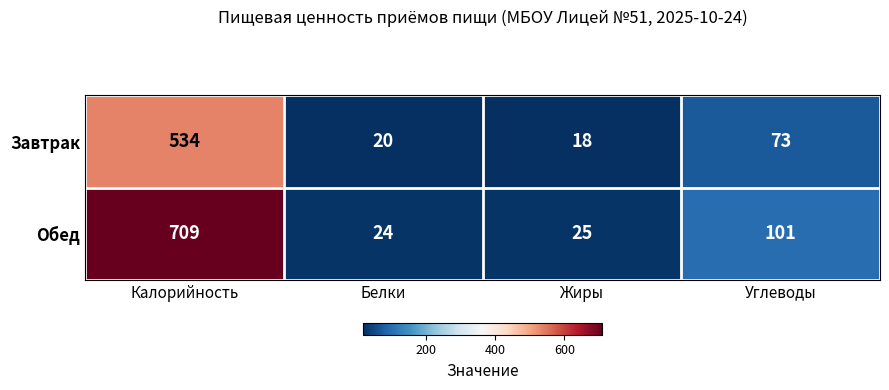

What is the difference between the highest and lowest values at Жиры?

7